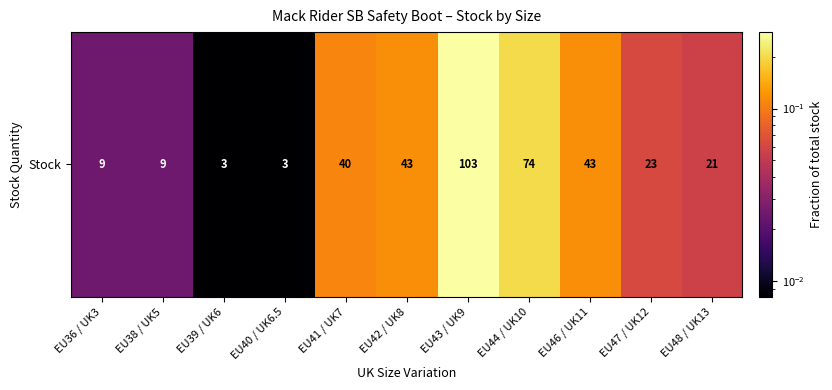

List the labels in order of value, smallest first.

EU39 / UK6, EU40 / UK6.5, EU36 / UK3, EU38 / UK5, EU48 / UK13, EU47 / UK12, EU41 / UK7, EU42 / UK8, EU46 / UK11, EU44 / UK10, EU43 / UK9